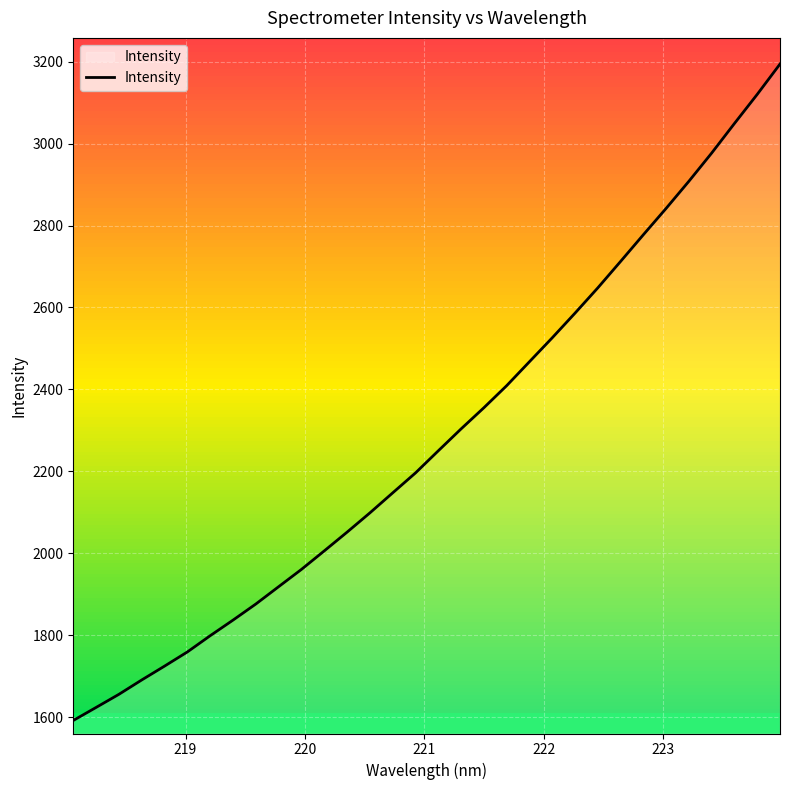

What is the difference between the maximum and minimum values?

1602.7